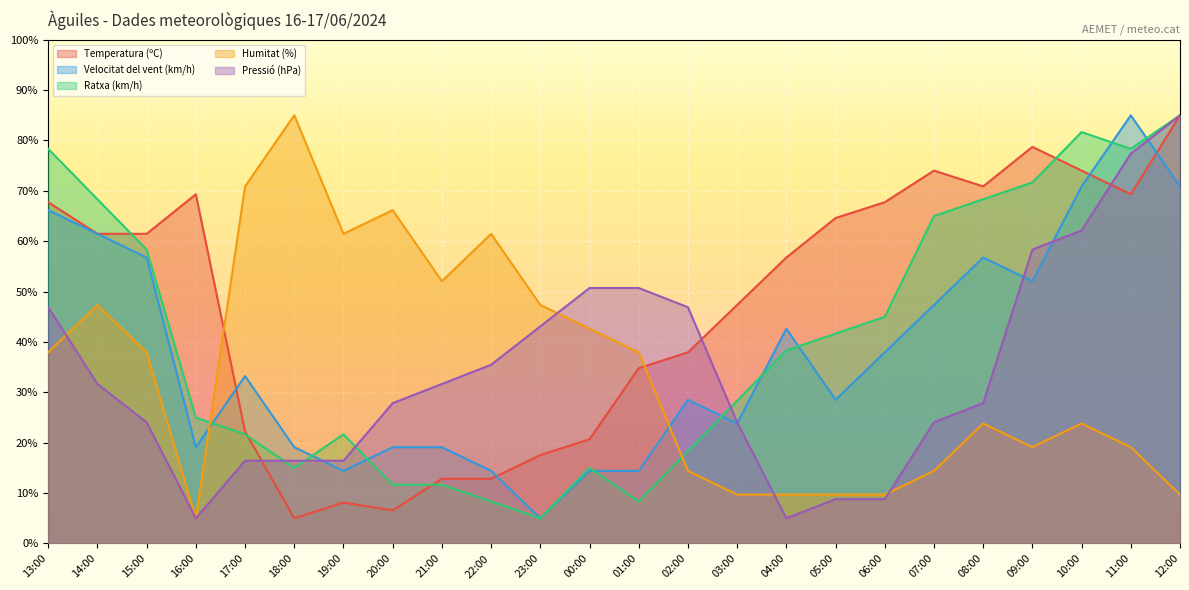

What is the difference between the maximum and minimum values in the Pressió (hPa) series?

80.0